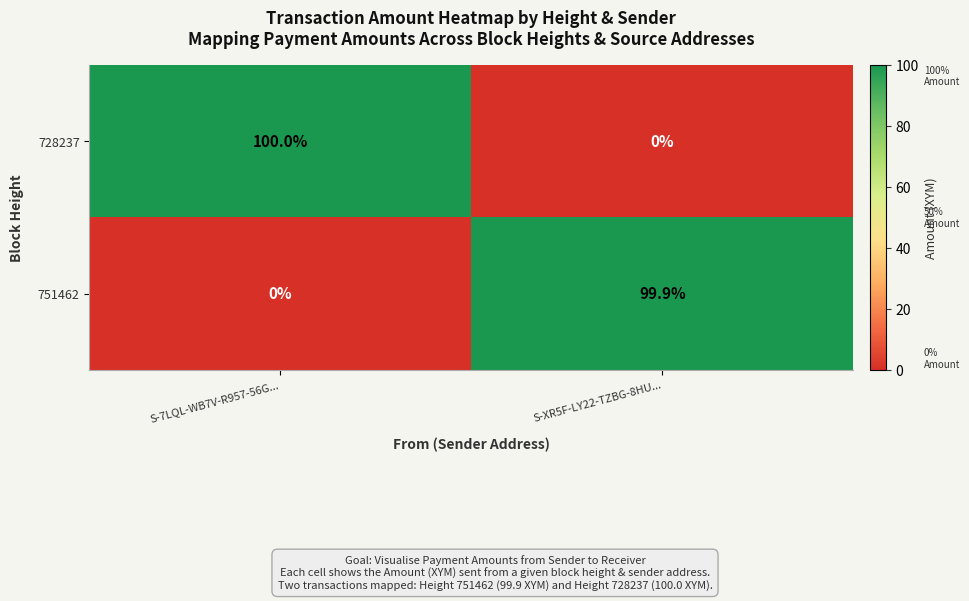

What is the sum of all 728237 values?

100.0